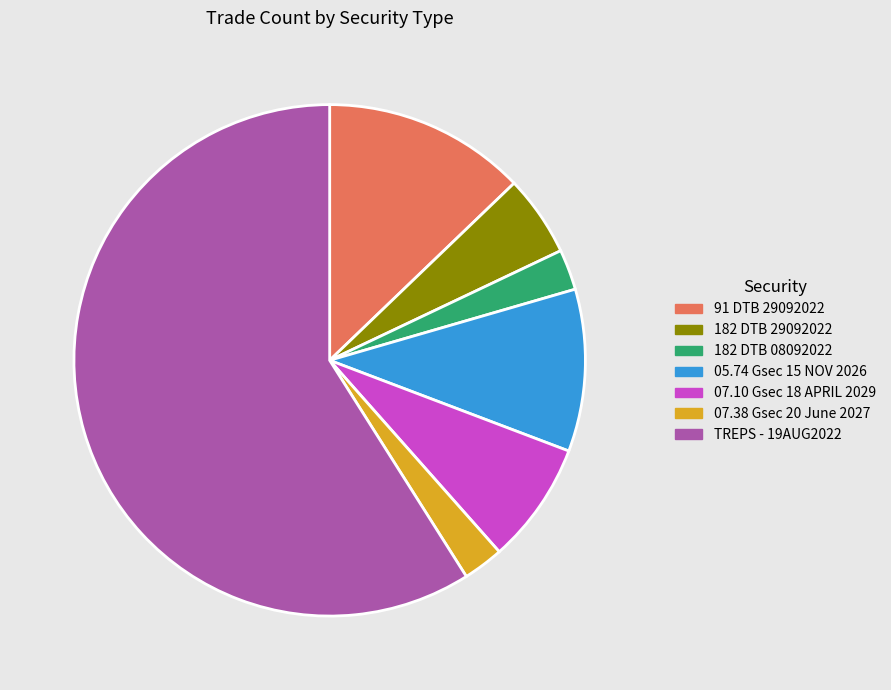

Does TREPS - 19AUG2022 account for over 50% of the chart?

Yes